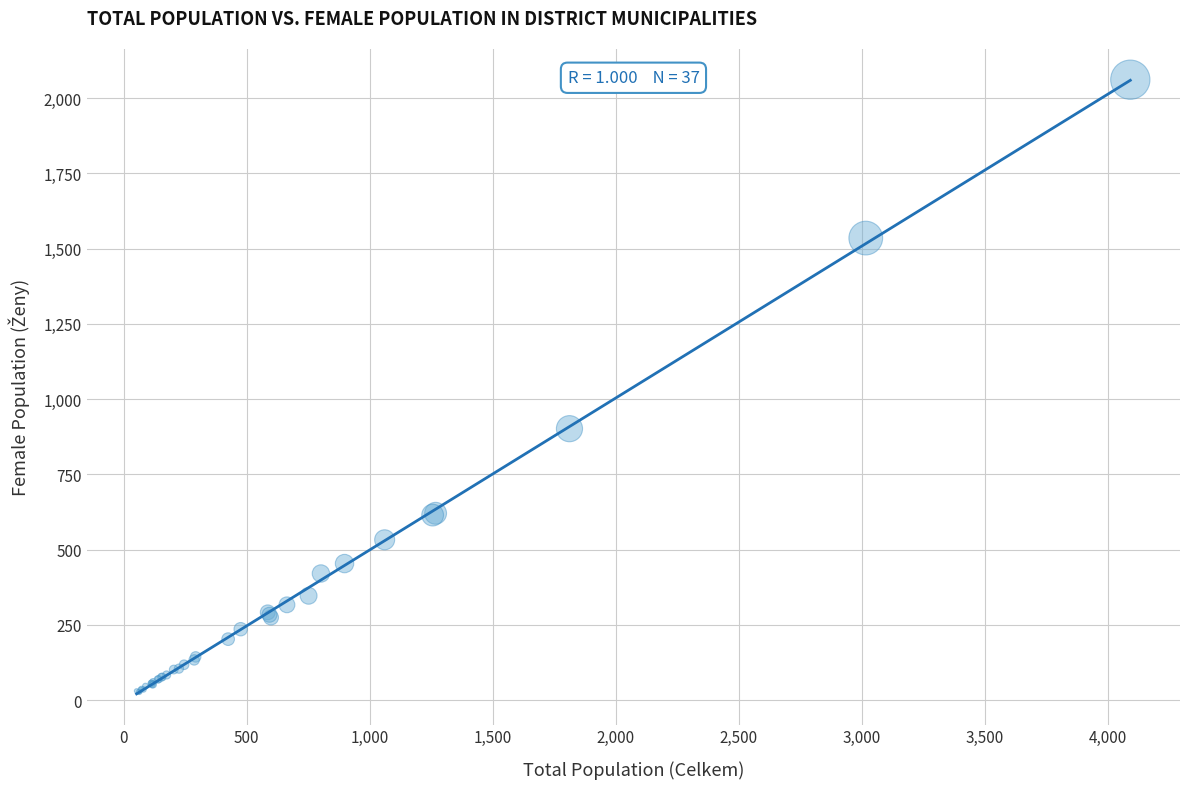

What Y value in the scatter plot is closest to 1044?

902